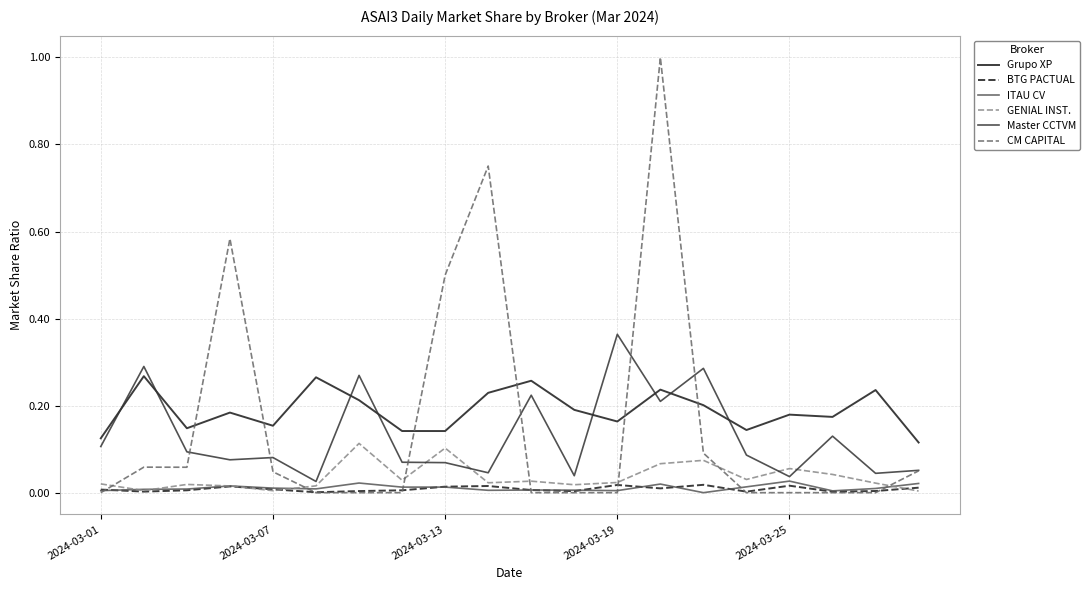

True or false: Grupo XP and ITAU CV cross at least once.

False